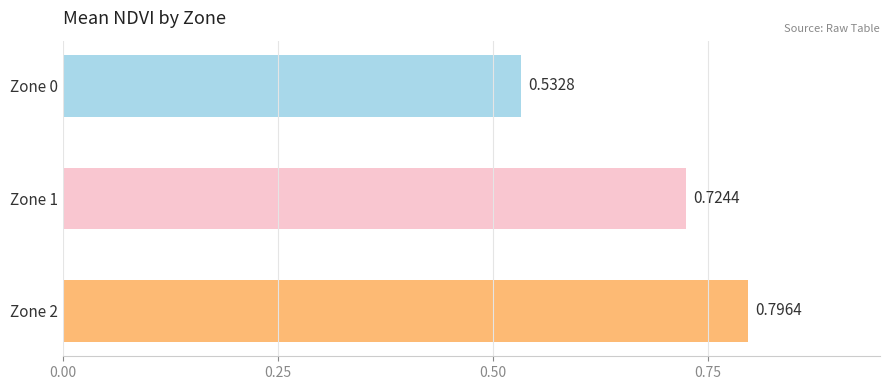

What is the change in value from Zone 0 to Zone 1?

+0.2